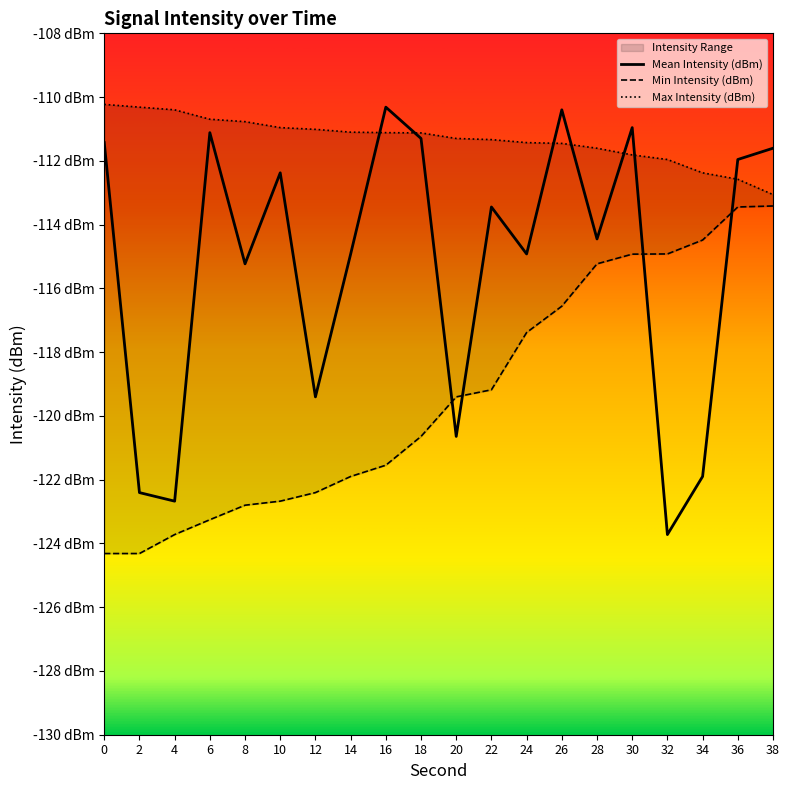

What is the value of the Min Intensity (dBm) point at the 7th from the left?

-122.4